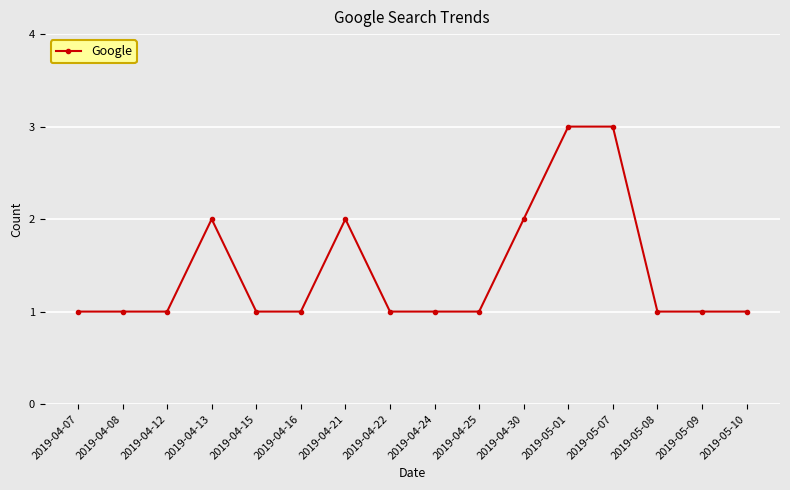

Is it true that the value at 2019-04-21 is 2?

True